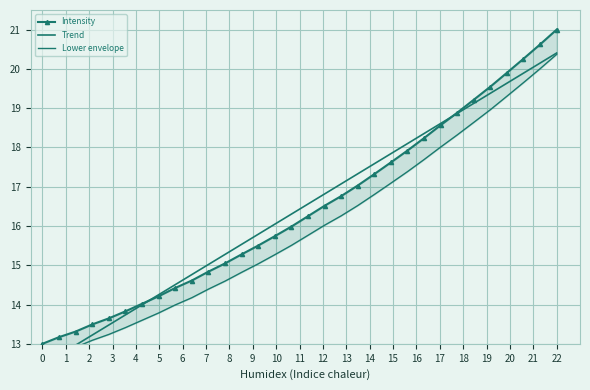

Which series has the largest range (max minus min)?

Intensity